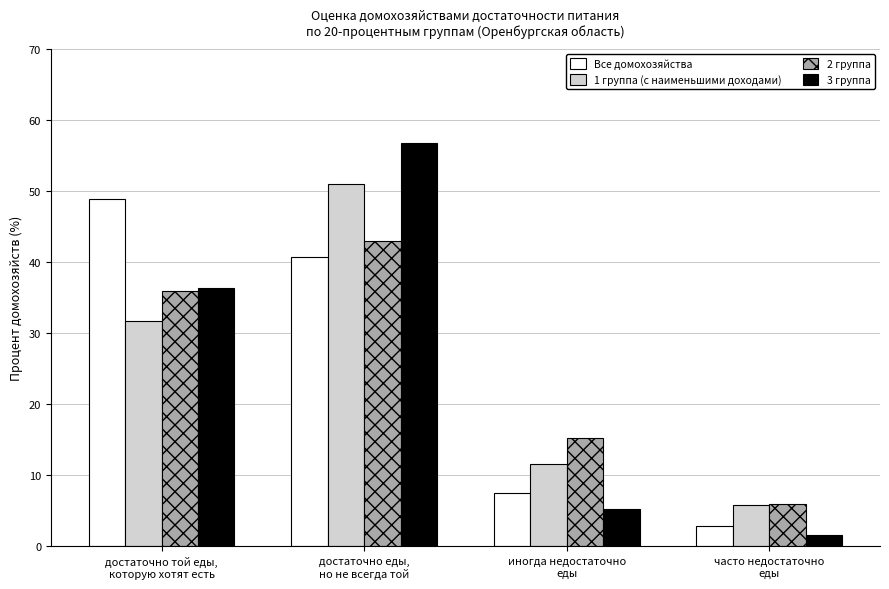

Where is 1 группа (с наименьшими доходами) nearest to the value 28?

достаточно той еды,
которую хотят есть